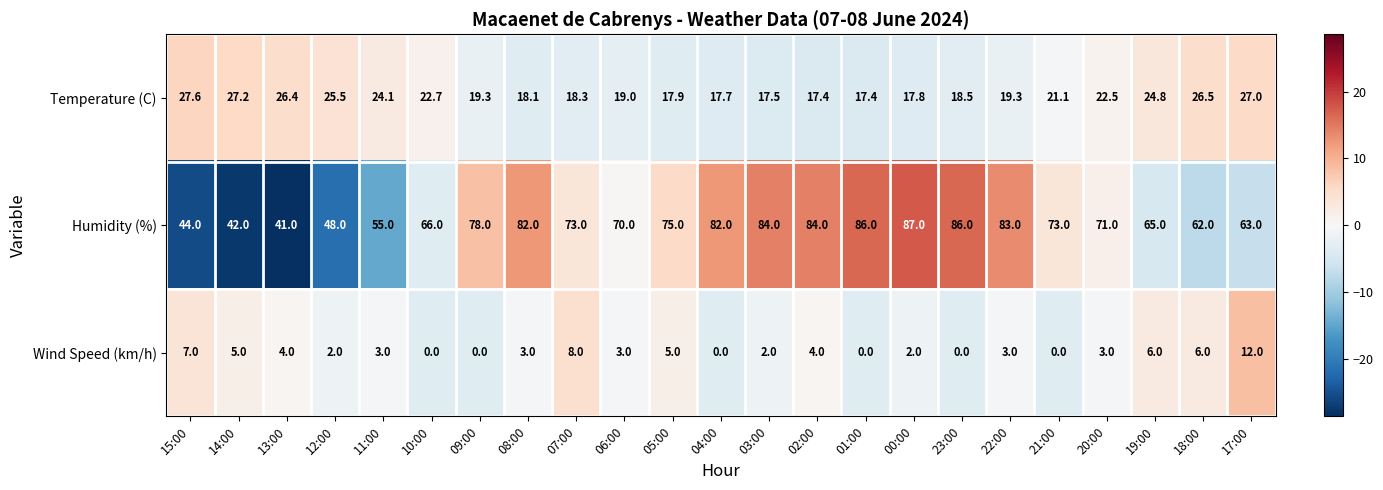

At which category is the sum across all series the highest?

00:00